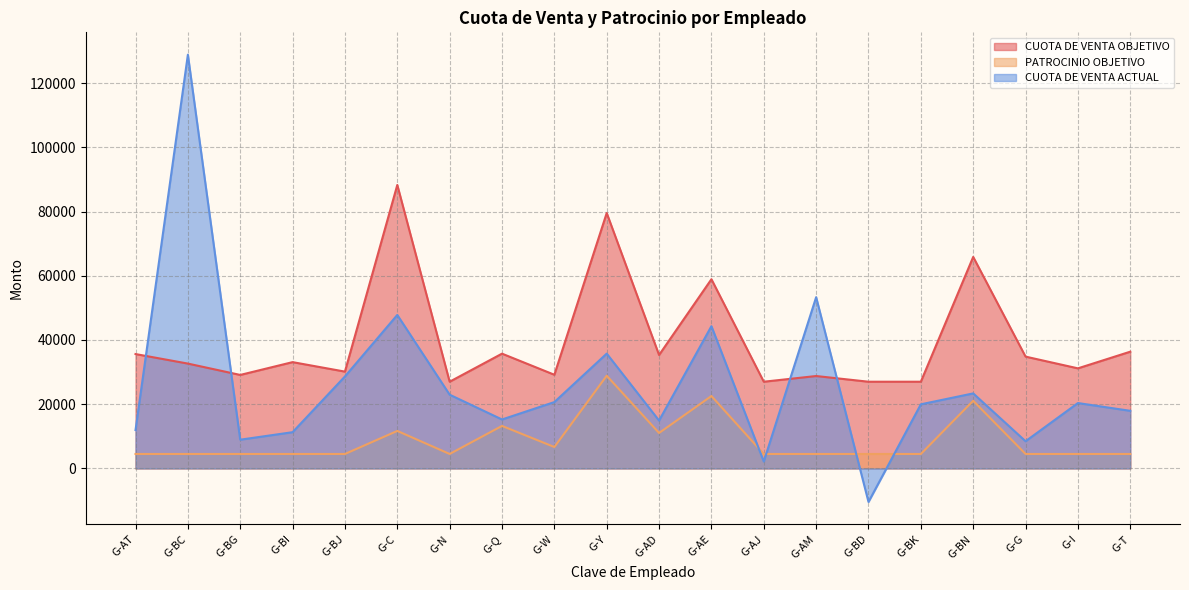

What is the difference between the highest and lowest values at G-Q?

22500.0